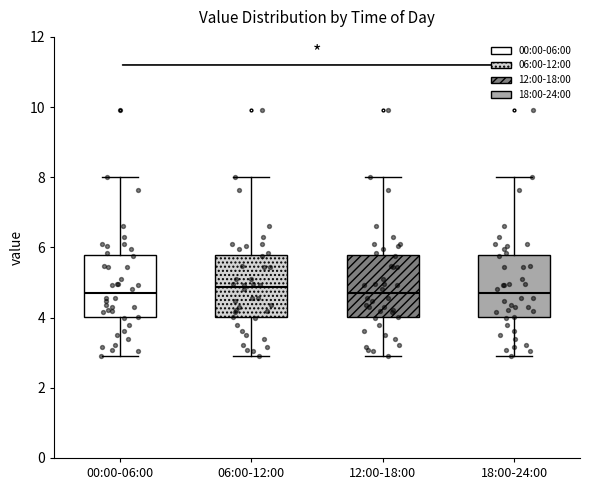

Reading left to right, read every box against the y-axis: the position of its median line, the range the box covers, and the ends of its whiskers. The values are not printed on the chart, so give them approximately, as read against the axis.

00:00-06:00: median 4.6, box 4.0 to 5.8, whiskers 3.0 to 8.0
06:00-12:00: median 4.8, box 4.0 to 5.8, whiskers 3.0 to 8.0
12:00-18:00: median 4.6, box 4.0 to 5.8, whiskers 3.0 to 8.0
18:00-24:00: median 4.6, box 4.0 to 5.8, whiskers 3.0 to 8.0